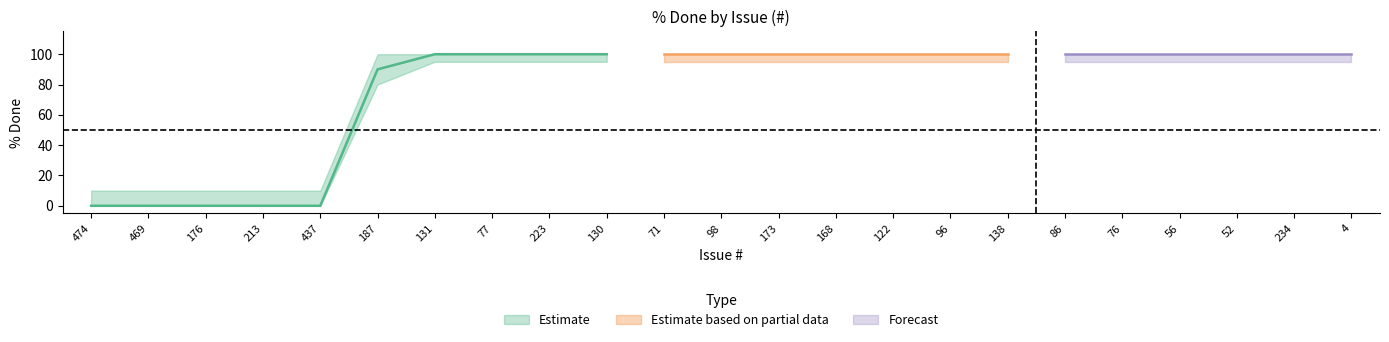

Does the chart have visible grid lines?

No